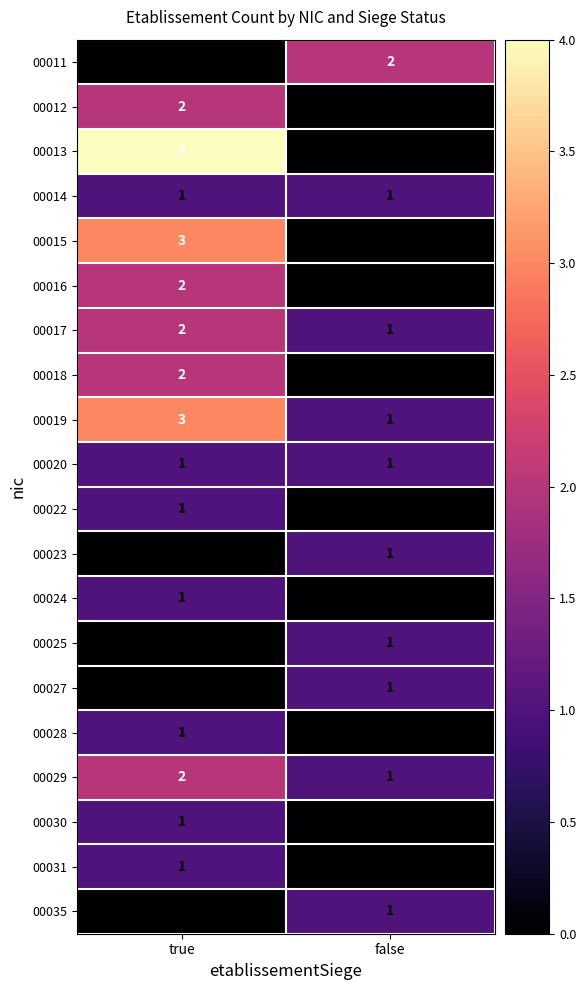

The 00023 series shows 0 at false. True or false?

False